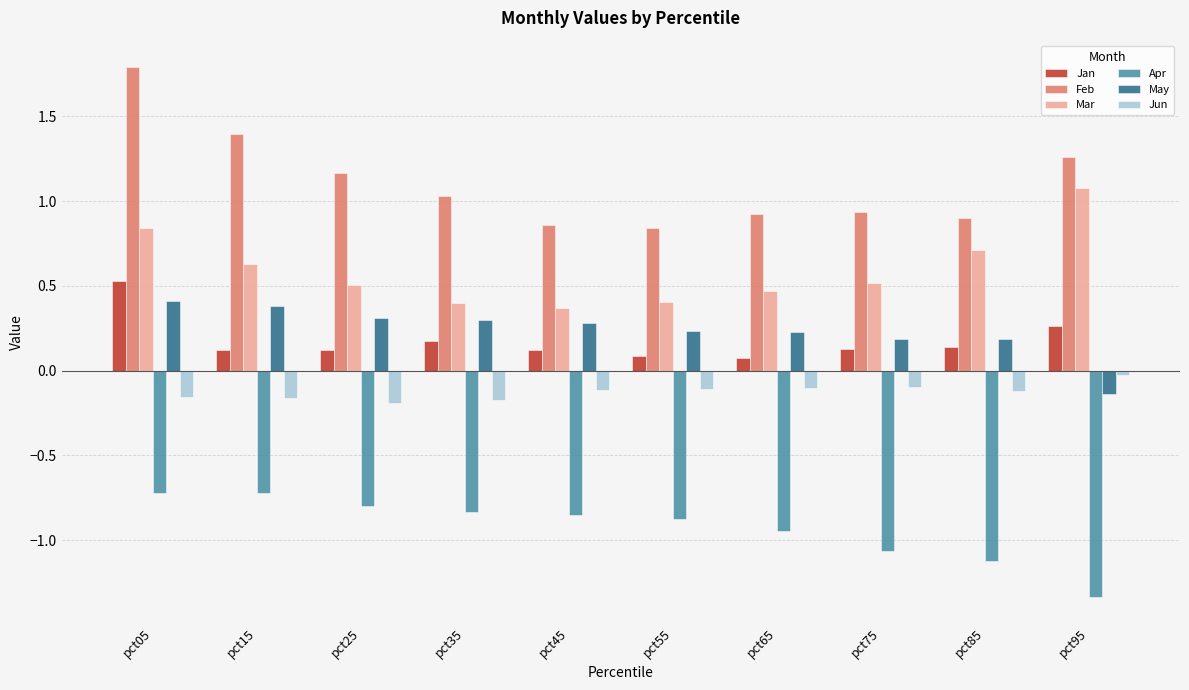

Are the bars grouped side by side (vs. stacked)?

Yes